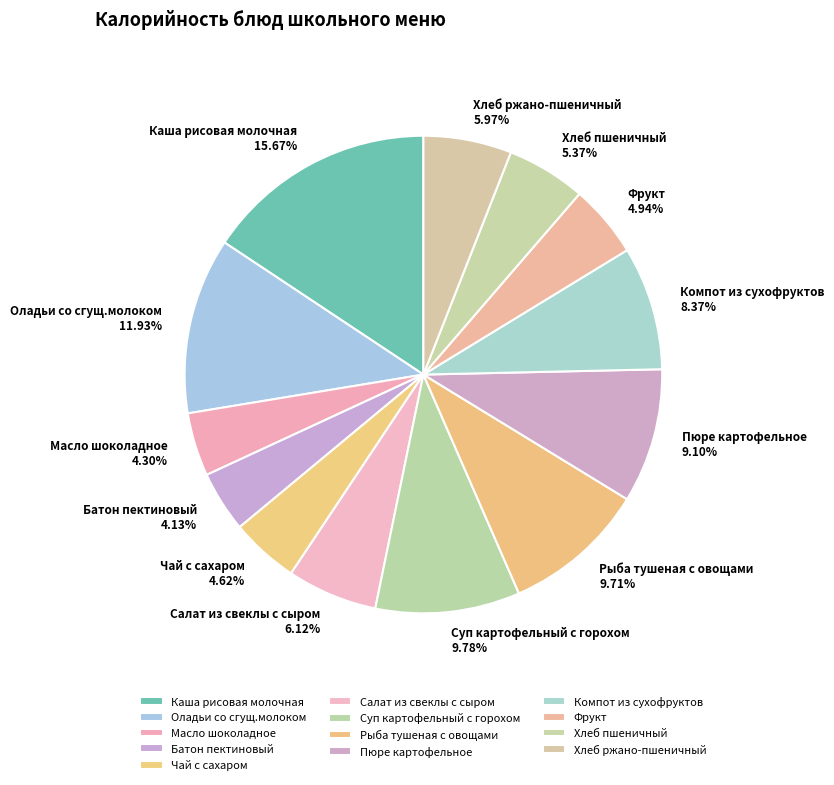

How much of the chart is everything except Фрукт?

95.1%